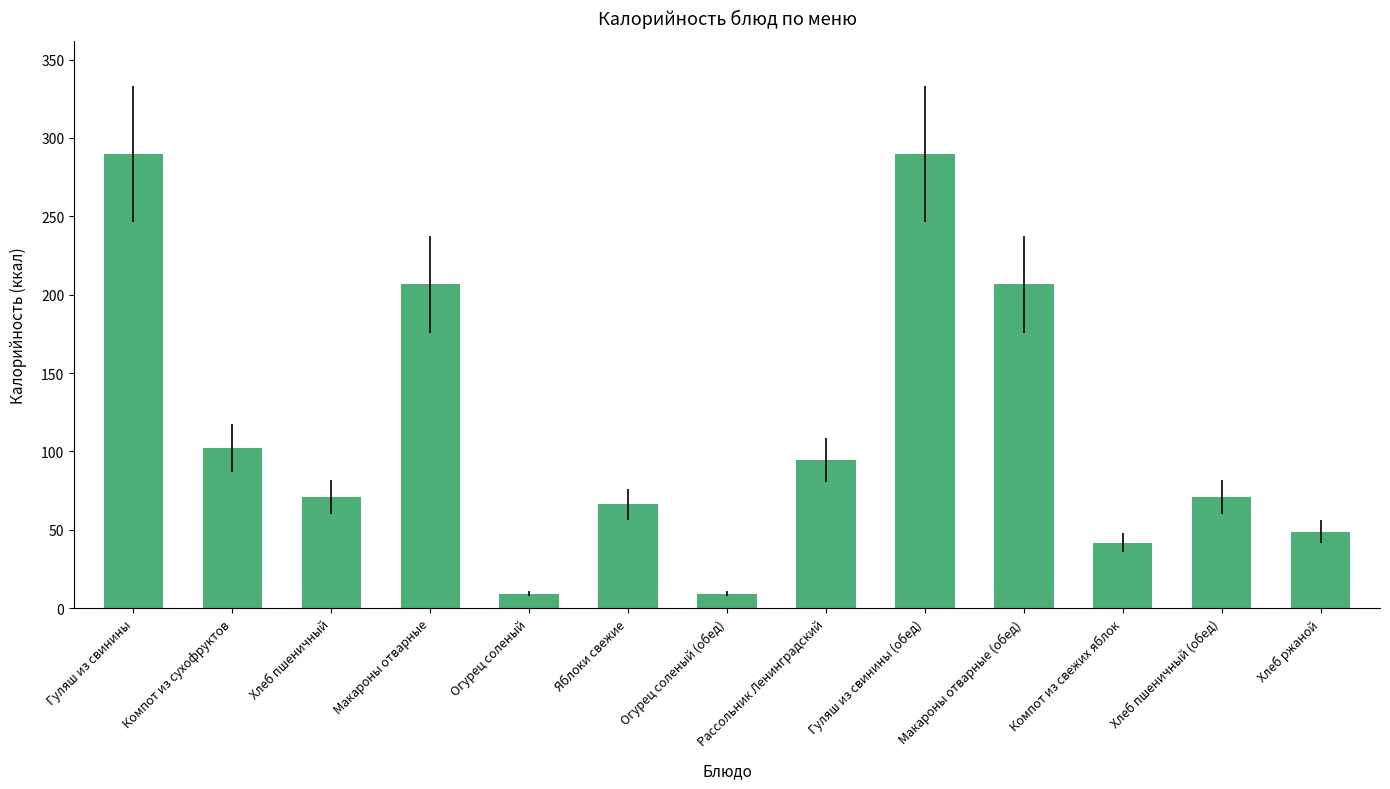

Reading left to right, transcribe all the data shown in this chart.

289.5	102.0	71.0	206.5	9.3	66.2	9.3	94.4	289.5	206.5	41.8	71.0	48.7